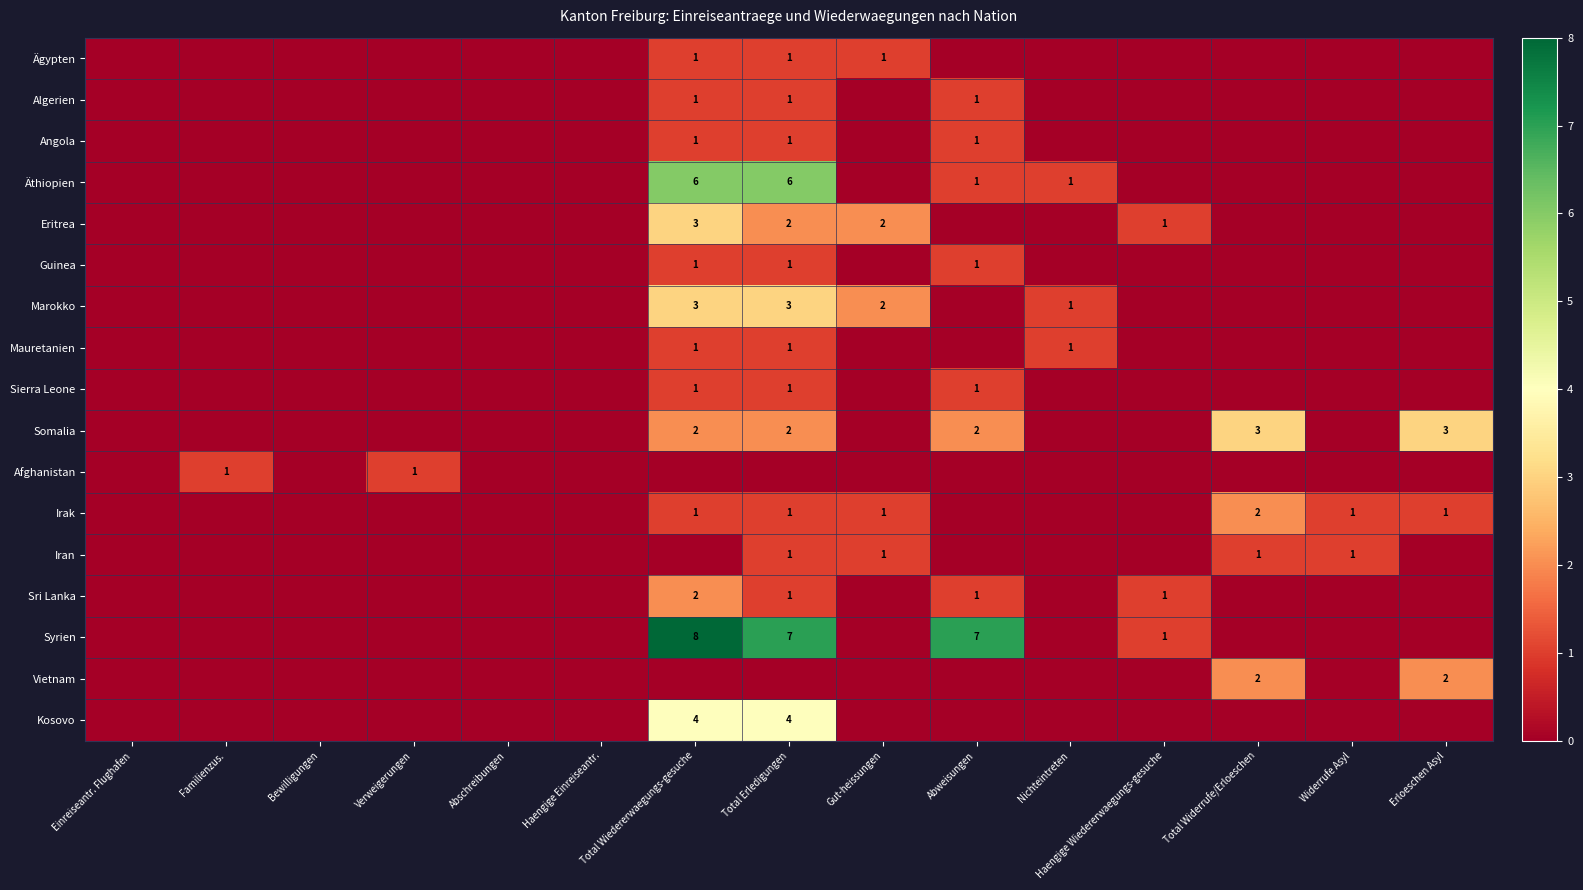

The Iran series shows 2 at Gut-heissungen. True or false?

False